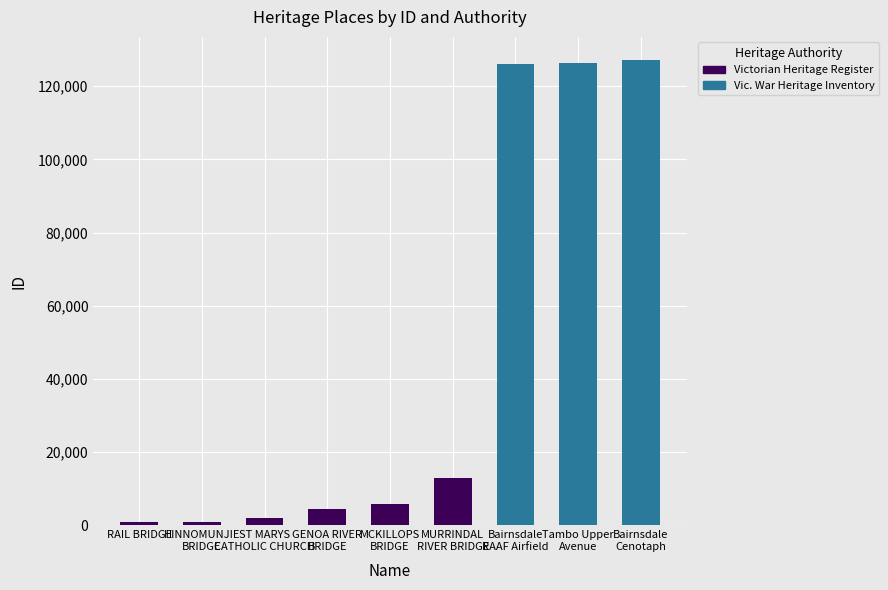

The Victorian Heritage Register series shows 0 at Tambo Upper
Avenue. True or false?

True